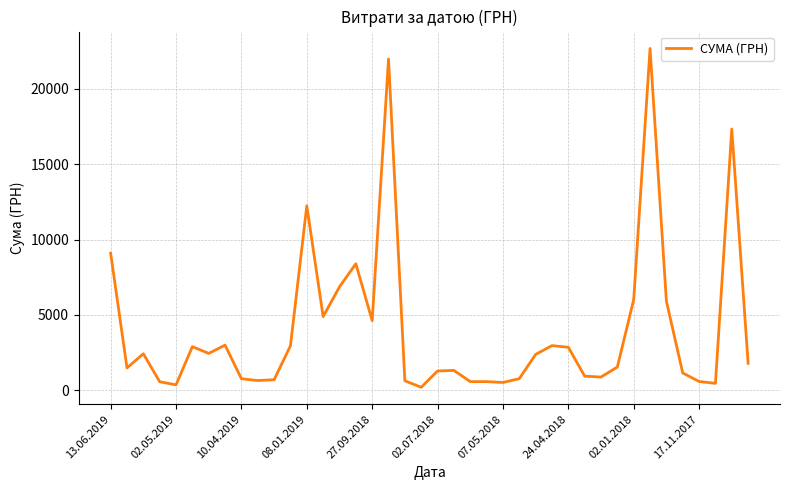

Is this an area chart (filled region under the line)?

No